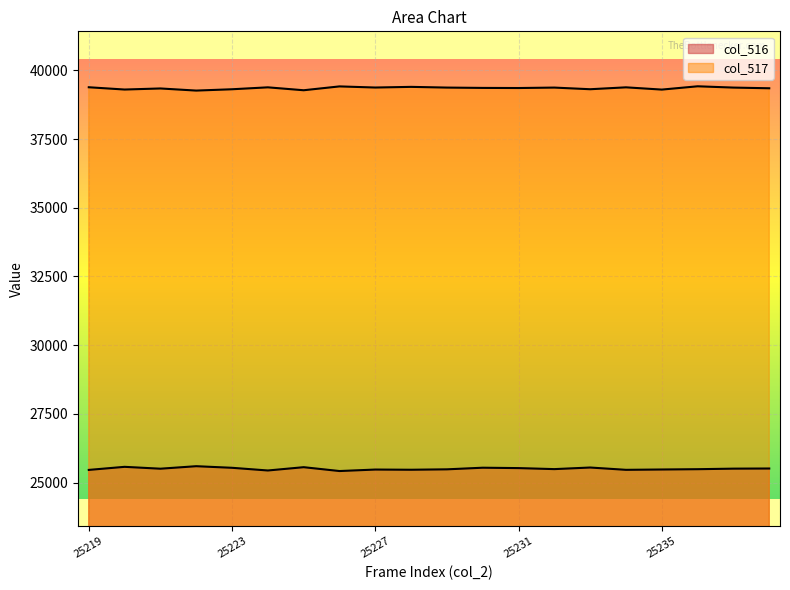

Which has a higher value, 25226 or 25219?

25219